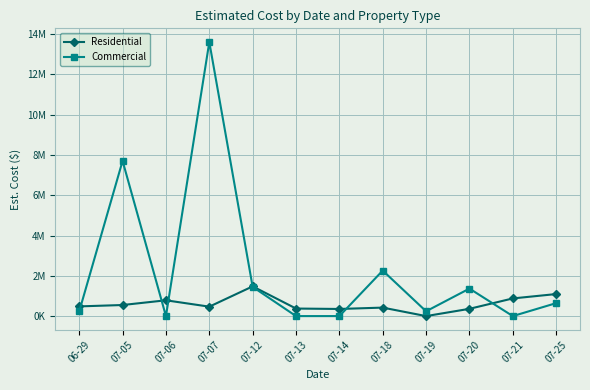

Which series has the widest spread of values?

Commercial